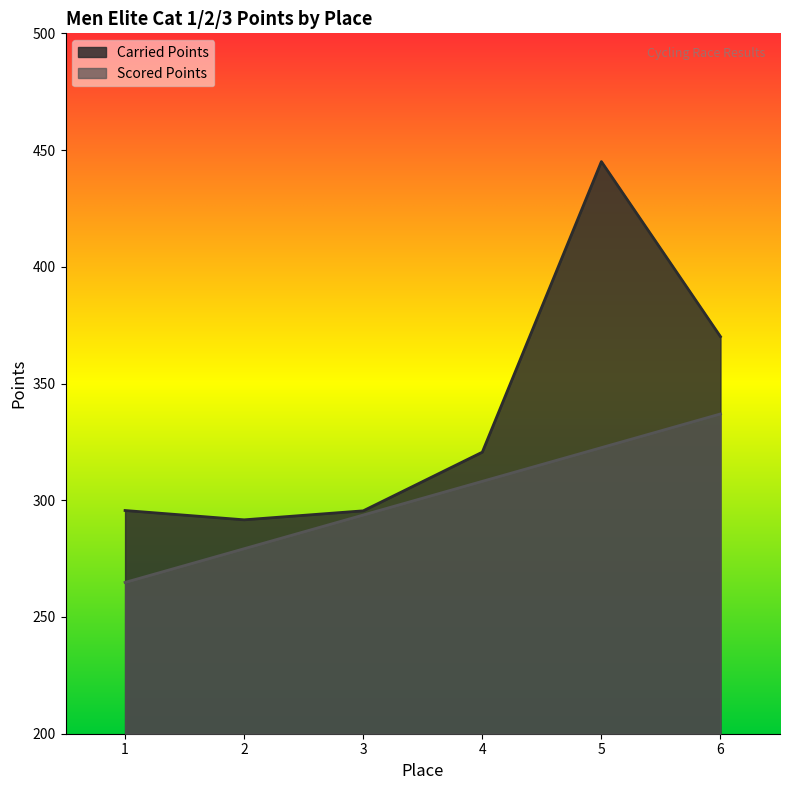

Reading left to right, extract all data points from this chart.

Carried Points: 1=295.6	2=291.6	3=295.5	4=320.6	5=445.1	6=370.1
Scored Points: 1=264.8	2=279.2	3=293.7	4=308.1	5=322.5	6=337.0